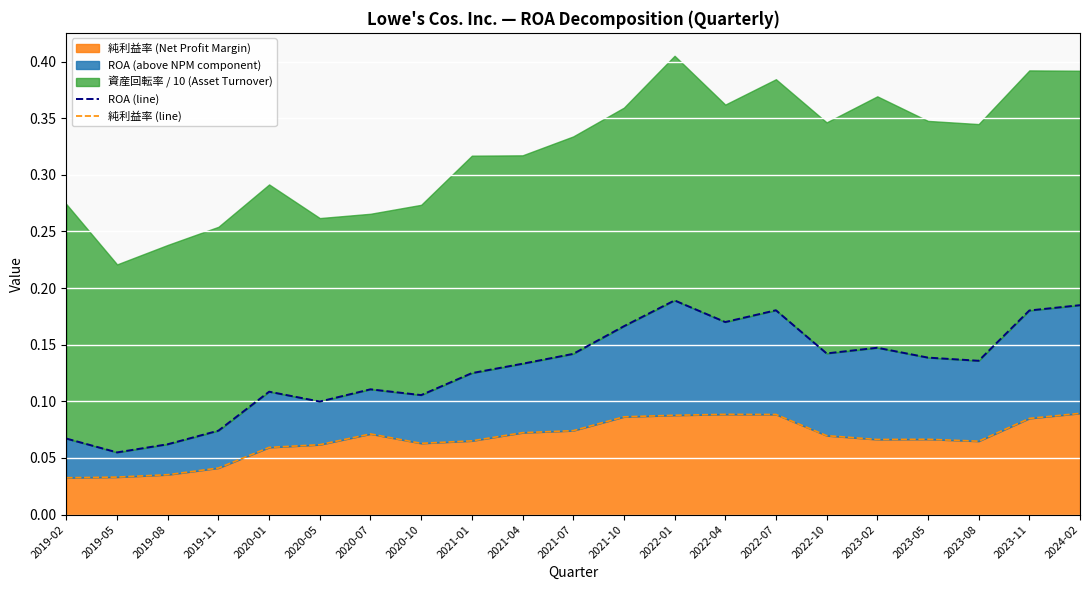

What is the average value of the ROA (line) series?

0.1